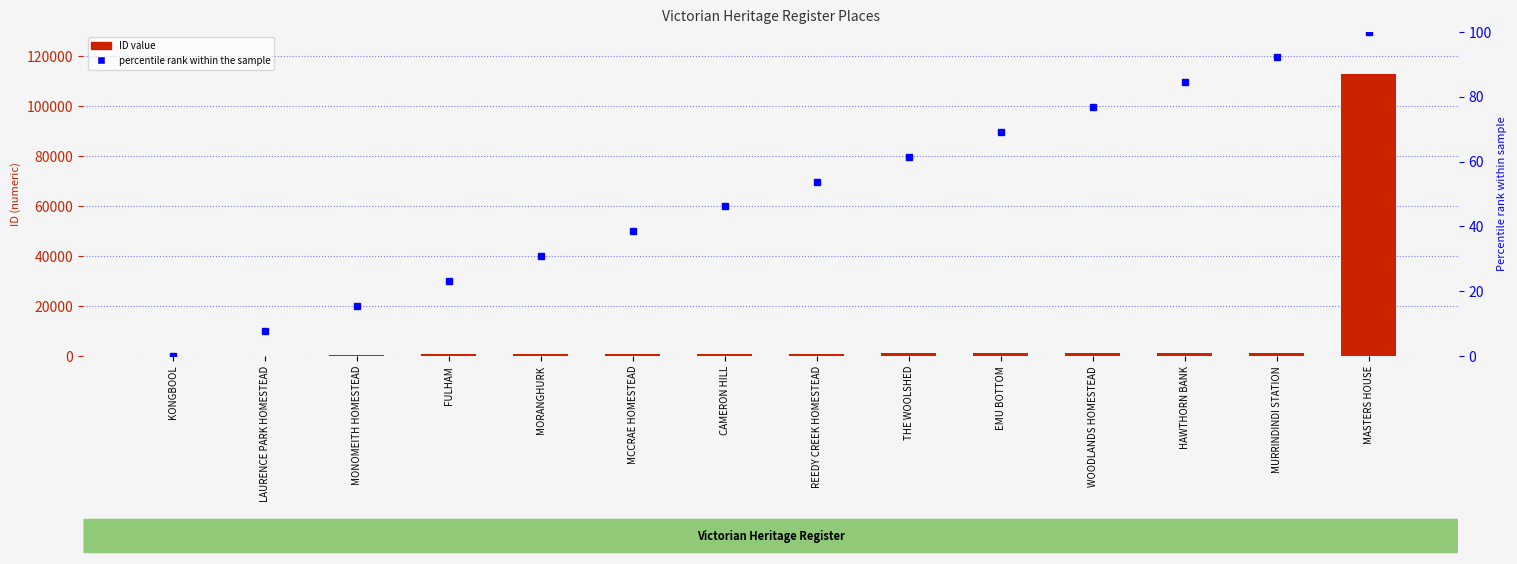

Rank the series by their average value, from lowest to highest.

percentile rank within the sample, ID value